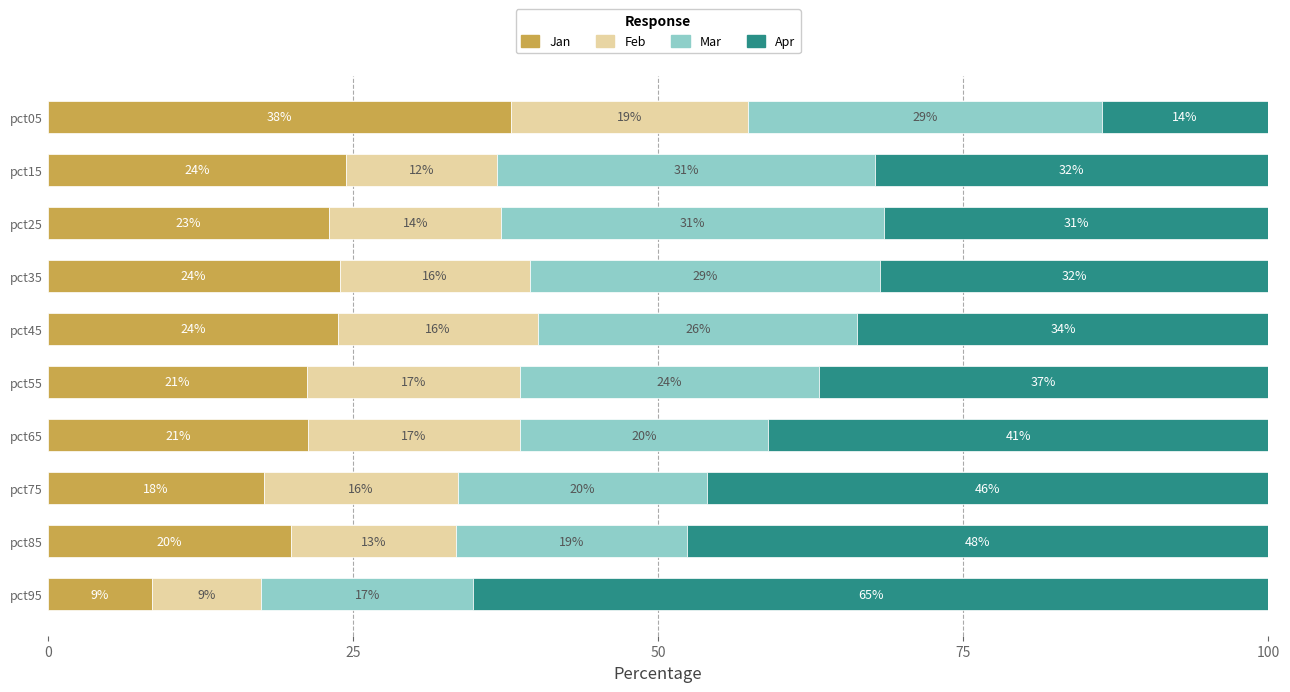

What is the minimum value for Jan?

8.6